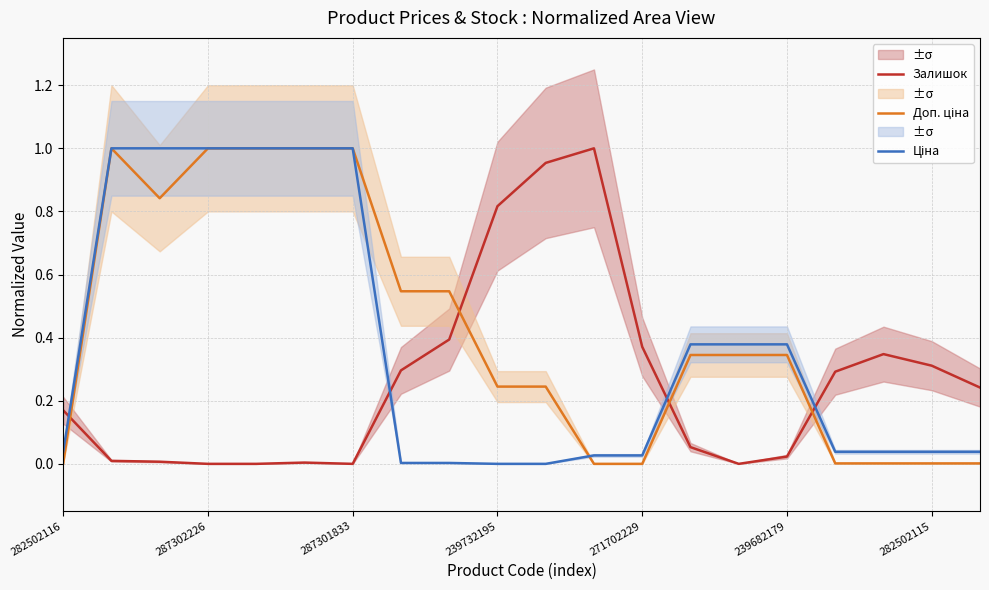

Rank the series by their maximum value, from lowest to highest.

Залишок, Доп. ціна, Ціна